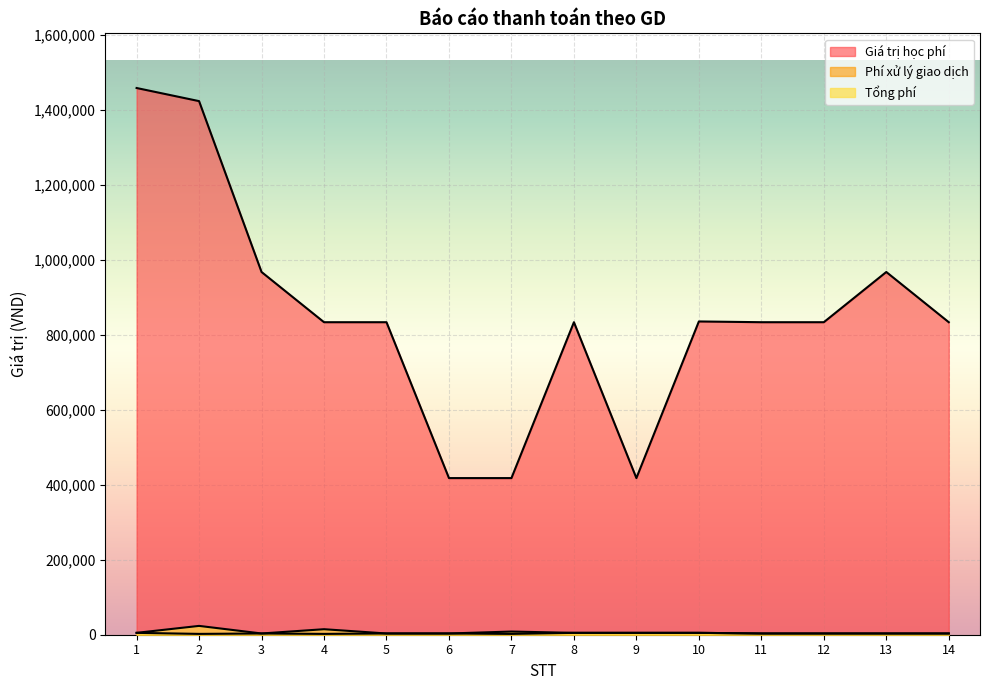

Which series has the largest total across all categories?

Giá trị học phí